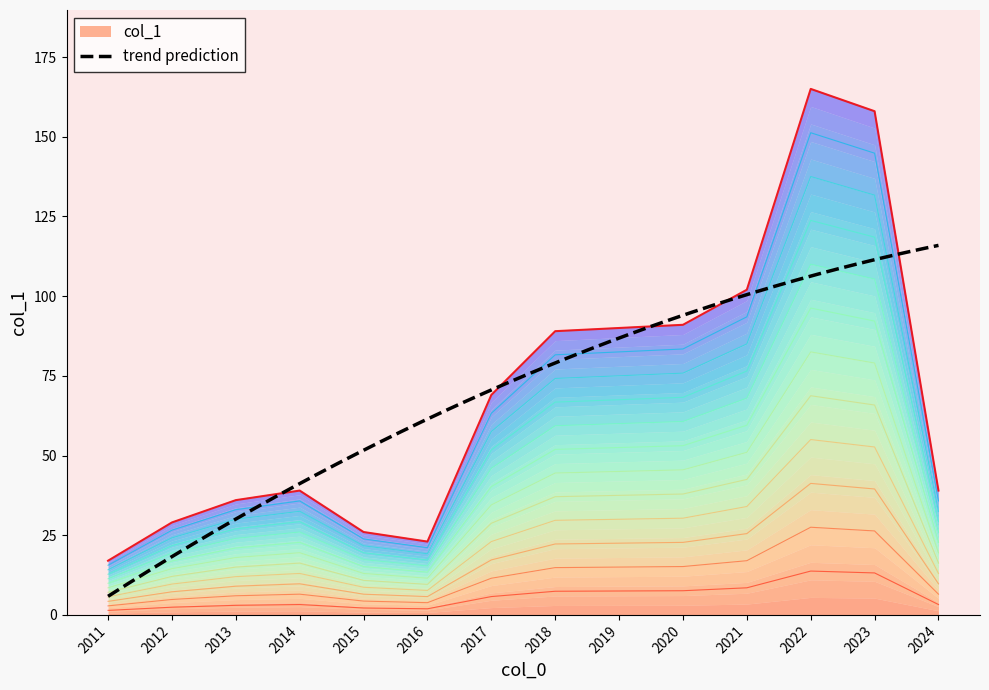

Which has a higher value, 2019 or 2021?

2021